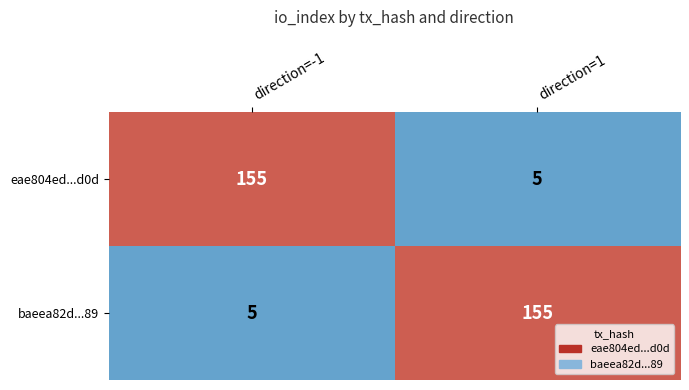

Count the number of data series in this chart.

2